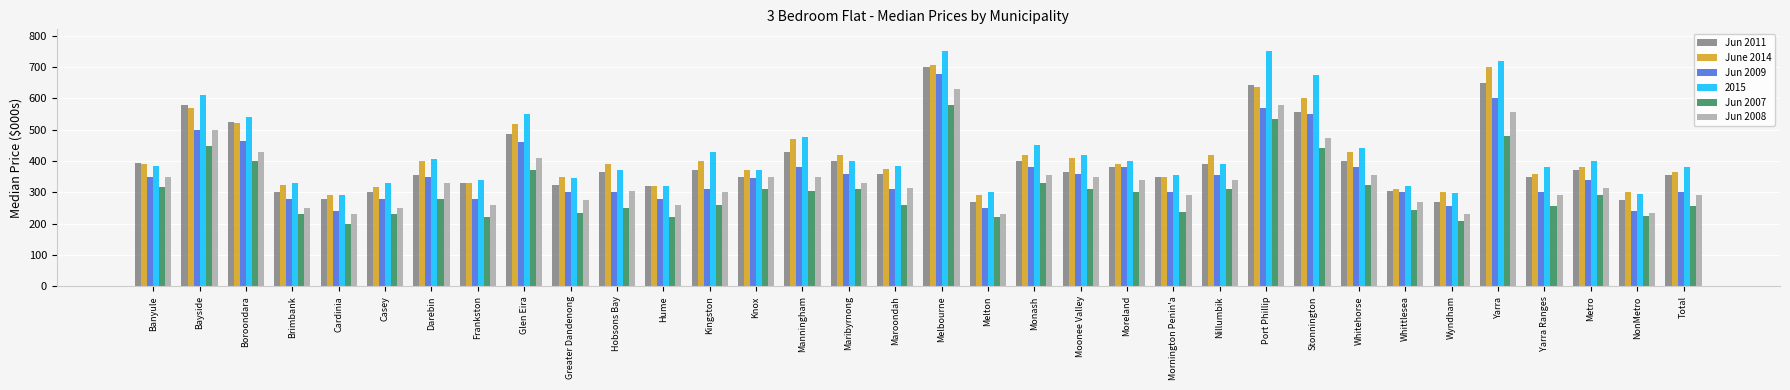

Which category has the highest value in the Jun 2011 series?

Melbourne